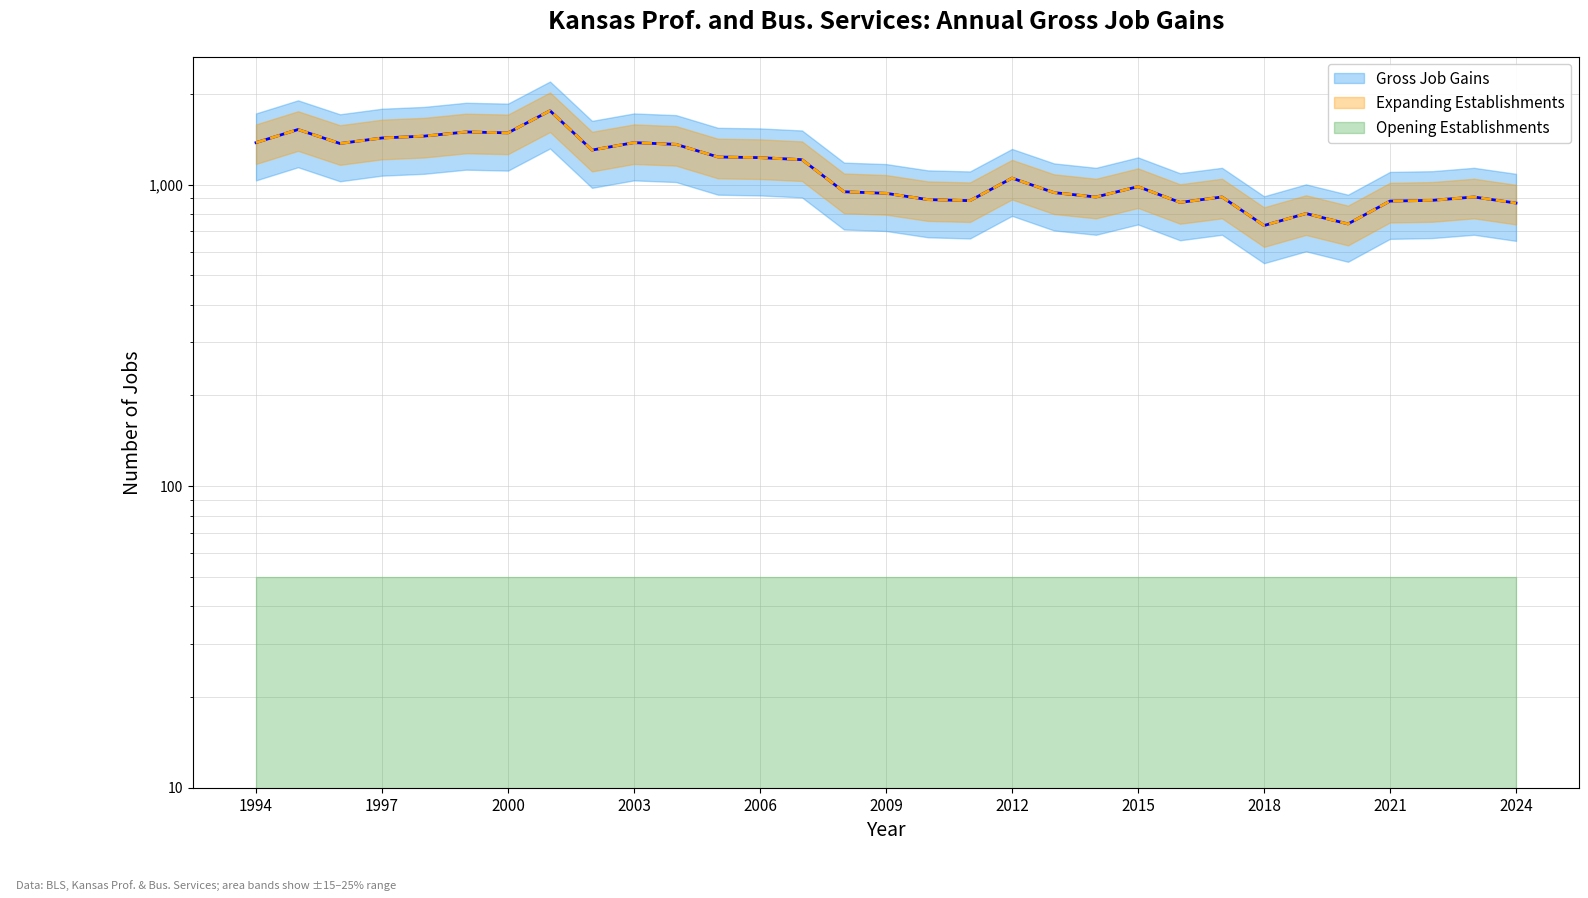

At which category is the sum across all series the highest?

2001